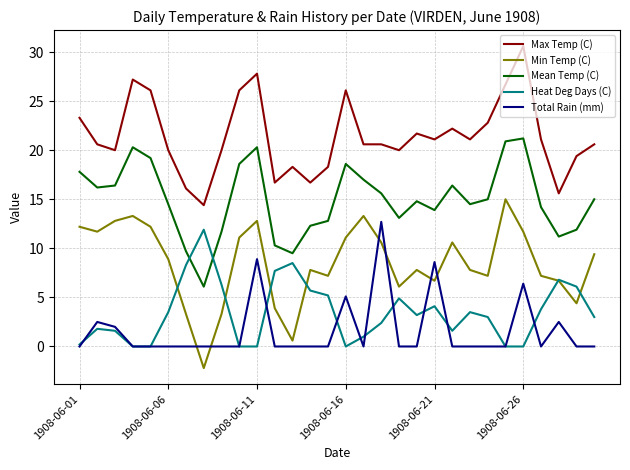

In Mean Temp (C), how many points are lower than both neighbors (excluding endpoints)?

7